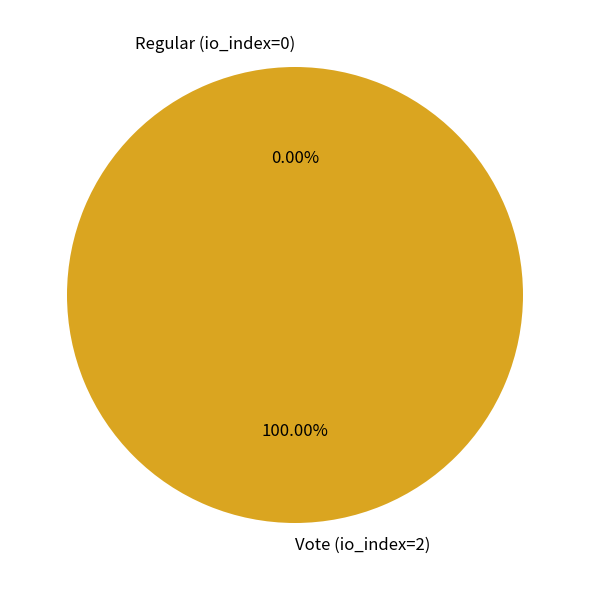

Which slice represents more than half of the pie?

Vote (io_index=2)